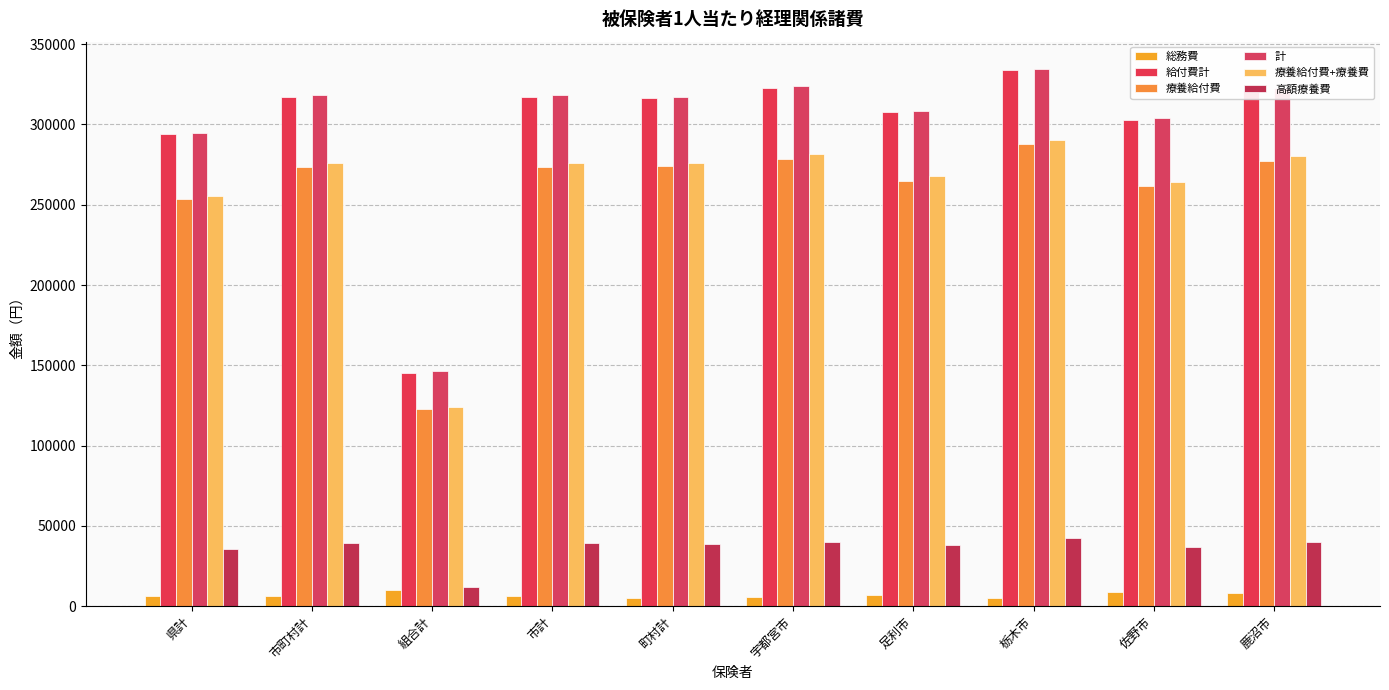

What is the value of the 療養給付費+療養費 bar at the 8th from the left?

290133.3